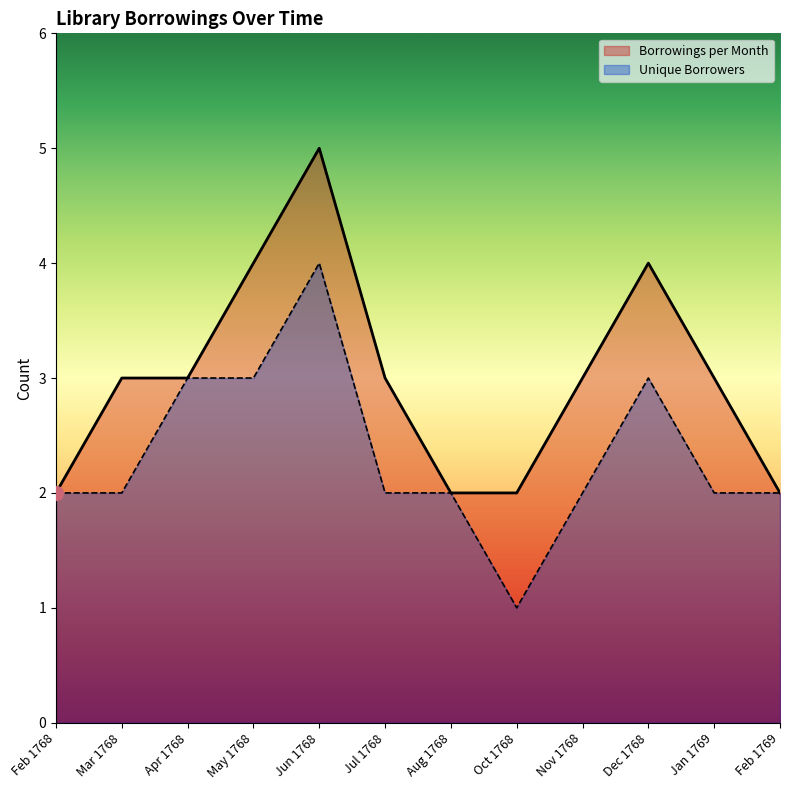

Where is the first local minimum for Unique Borrowers?

Oct 1768